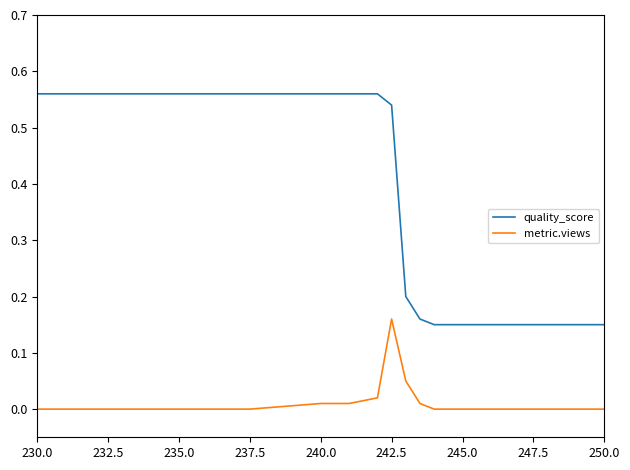

Rank the series by their maximum value, from lowest to highest.

metric.views, quality_score